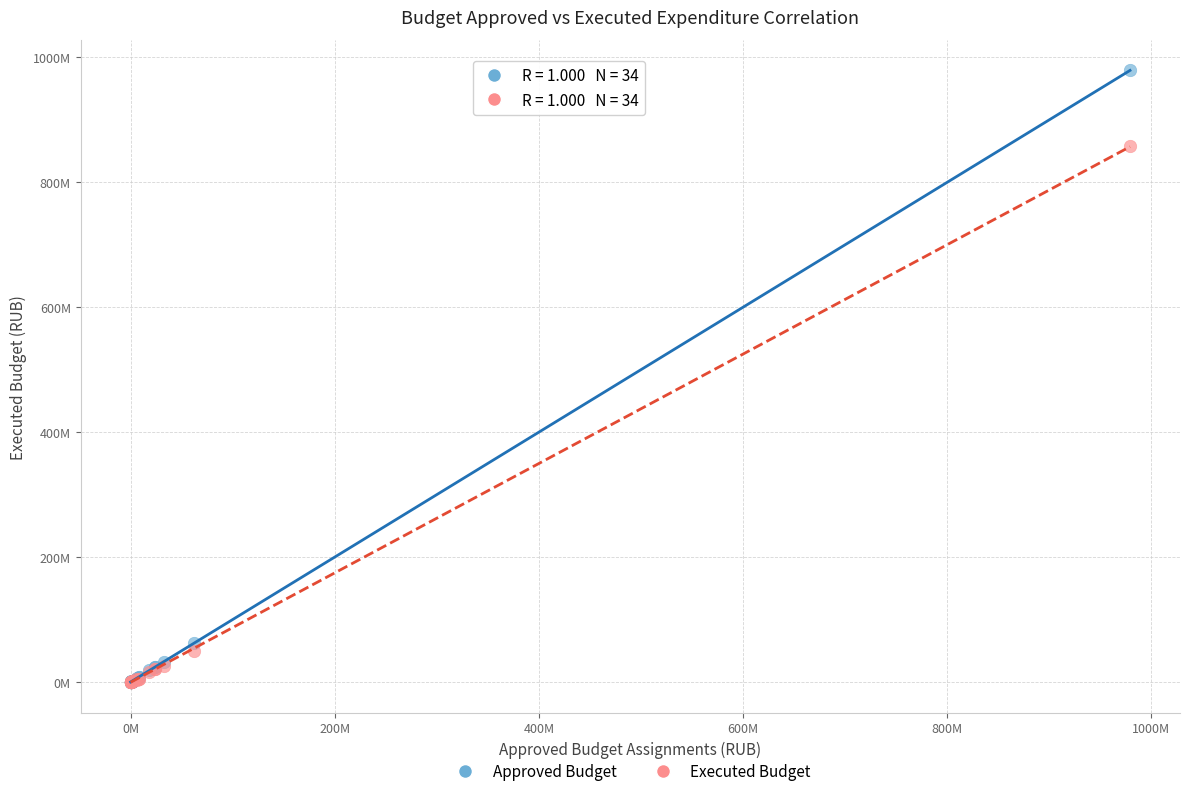

What are all the series names shown in the legend?

Approved Budget, Executed Budget